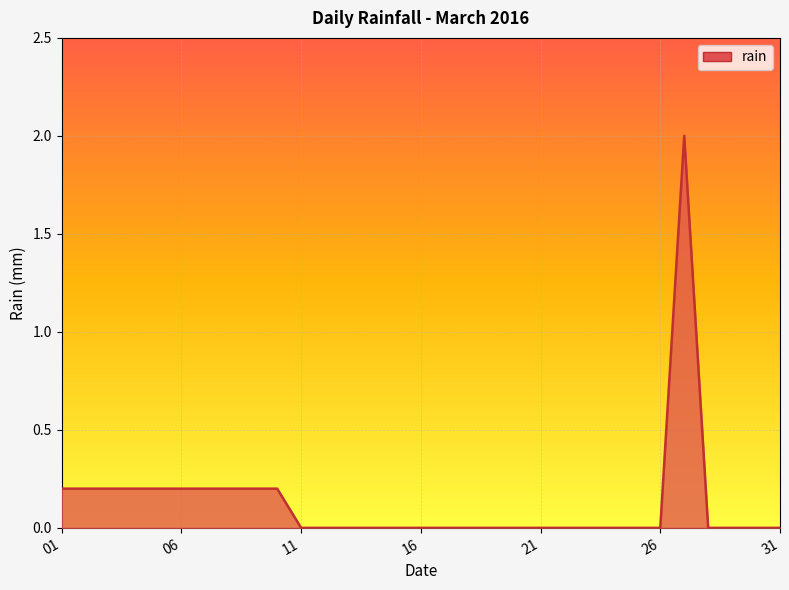

What is the maximum value shown in the chart?

2.0